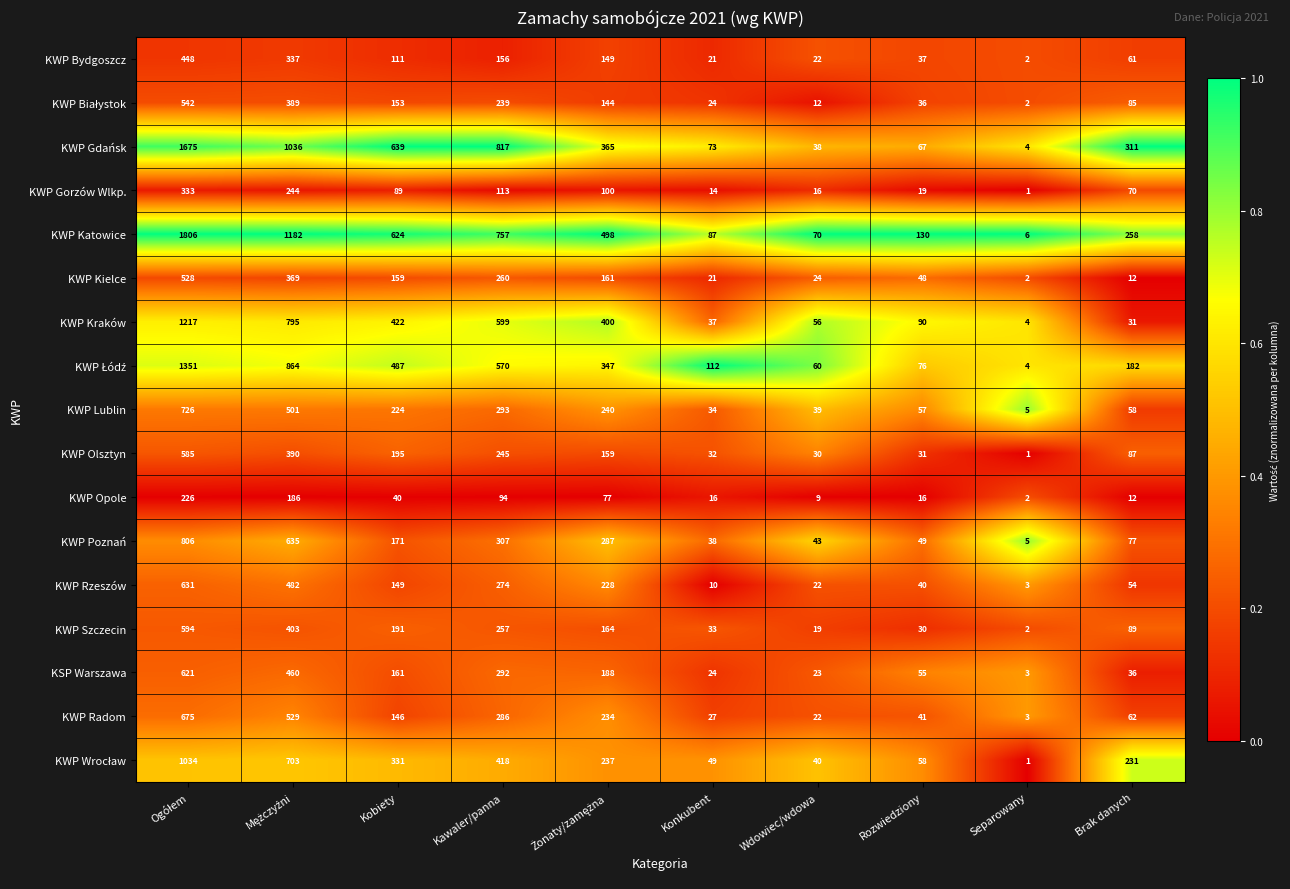

What is the spread (max minus min) of values at Rozwiedziony?

114